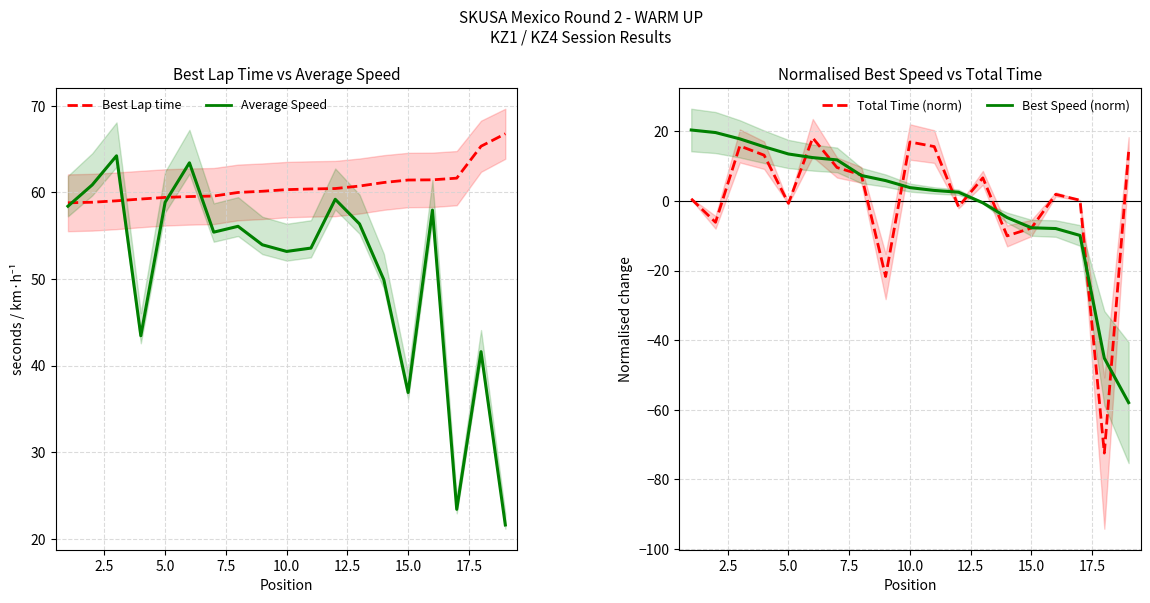

How many times do Best Speed (norm) and Total Time (norm) cross each other?

11